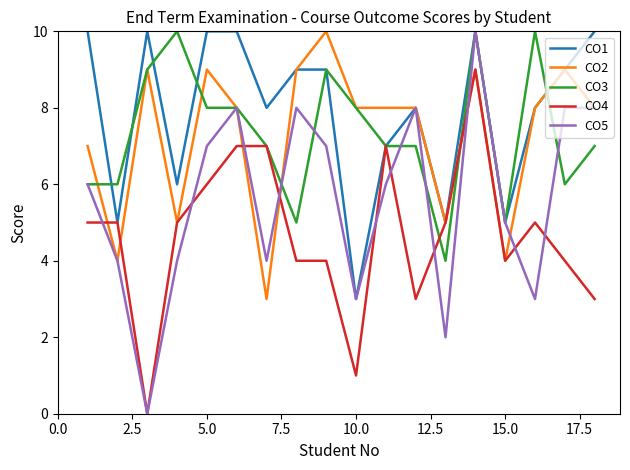

Which series has the largest total across all categories?

CO1